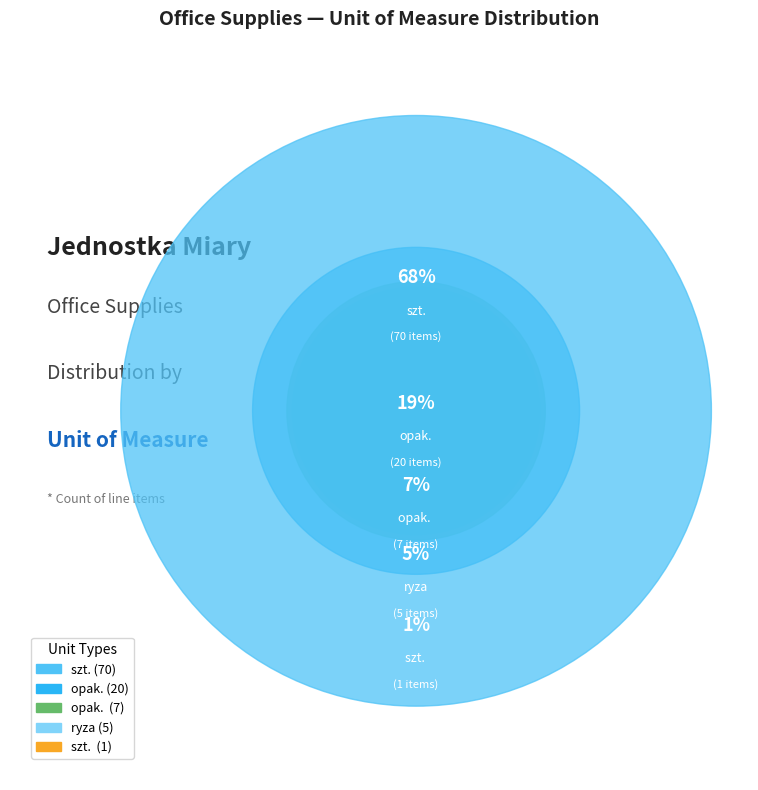

Count the number of slices in the pie.

5